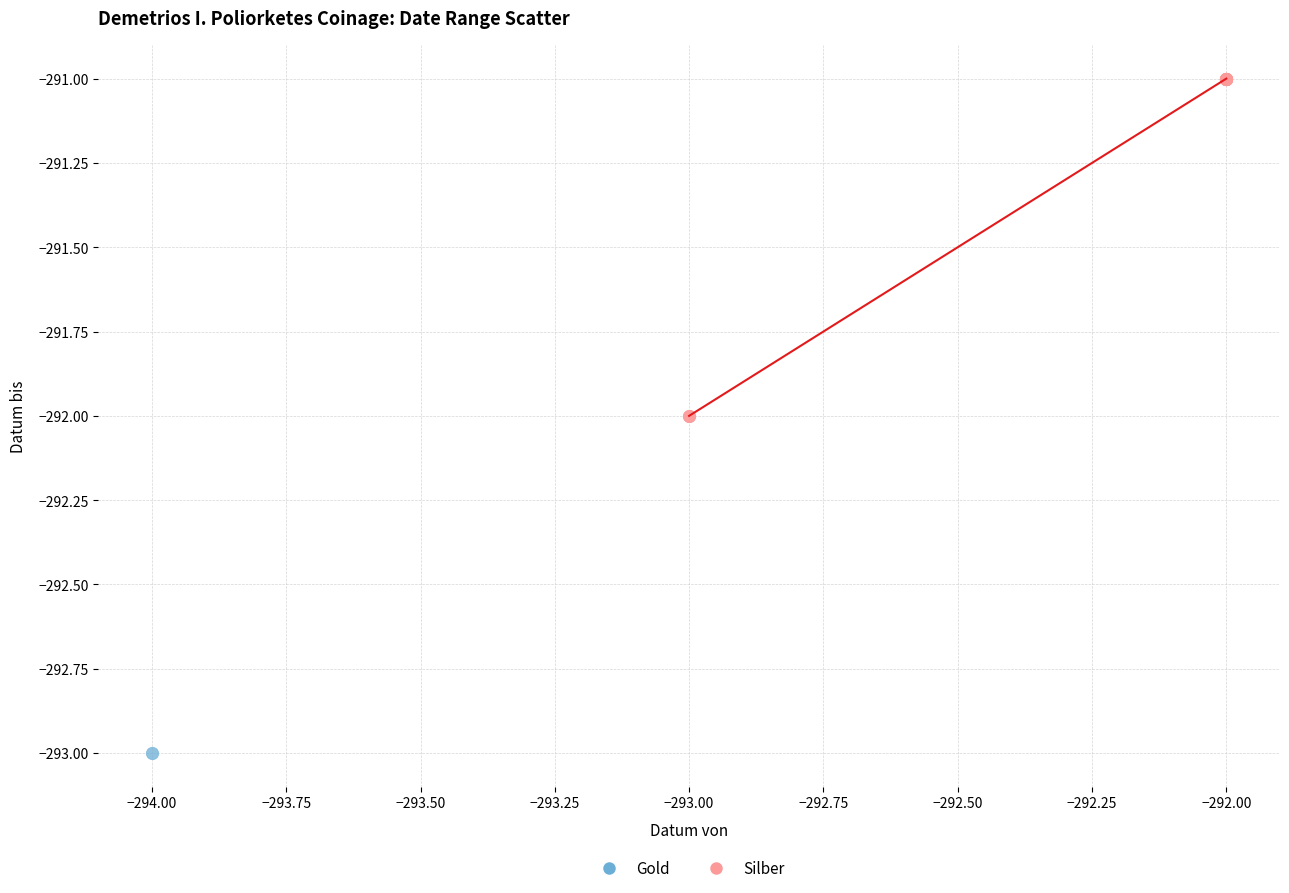

What are all the series names shown in the legend?

Gold, Silber